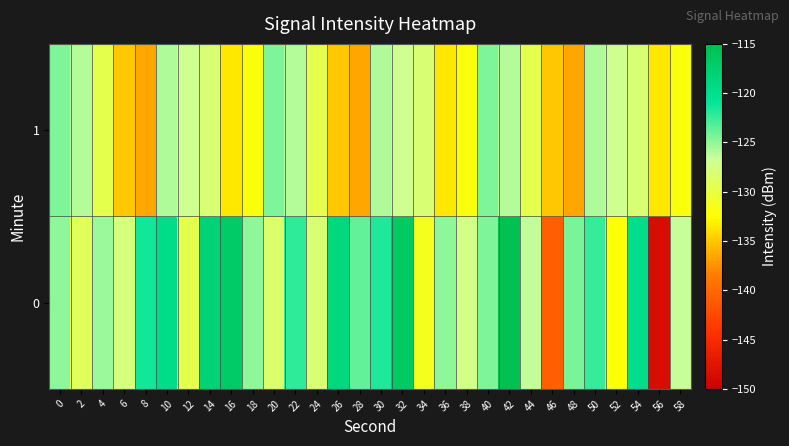

Reading right to left, what are all the values shown in this chart?

0: 58=-126.6	56=-148.6	54=-119.9	52=-132.3	50=-122.5	48=-124.4	46=-140.8	44=-126.4	42=-115.5	40=-124.4	38=-127.4	36=-124.9	34=-131.3	32=-116.7	30=-121.7	28=-123.7	26=-118.9	24=-128.1	22=-122.2	20=-128.5	18=-124.9	16=-117.0	14=-118.3	12=-129.6	10=-119.7	8=-121.4	6=-127.7	4=-125.3	2=-129.0	0=-124.9
1: 58=-132.0	56=-133.5	54=-128.1	52=-127.1	50=-125.8	48=-136.5	46=-135.0	44=-129.5	42=-125.9	40=-124.5	38=-132.0	36=-133.5	34=-128.1	32=-127.1	30=-125.8	28=-136.5	26=-135.0	24=-129.5	22=-125.9	20=-124.5	18=-132.0	16=-133.5	14=-128.1	12=-127.1	10=-125.8	8=-136.5	6=-135.0	4=-129.5	2=-125.9	0=-124.5